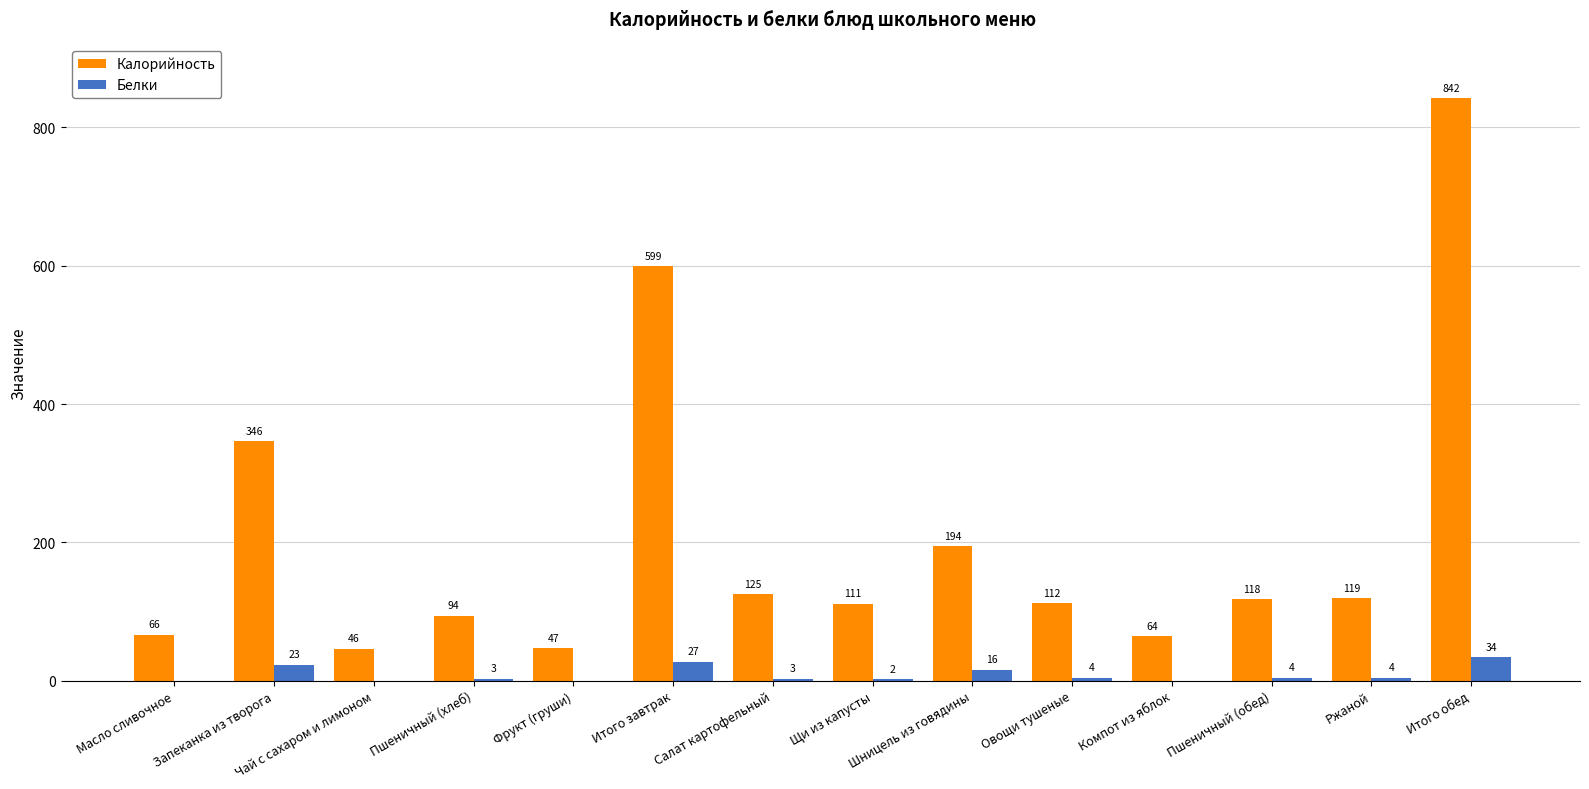

What is the sum of the Белки values at Ржаной and Запеканка из творога?

27